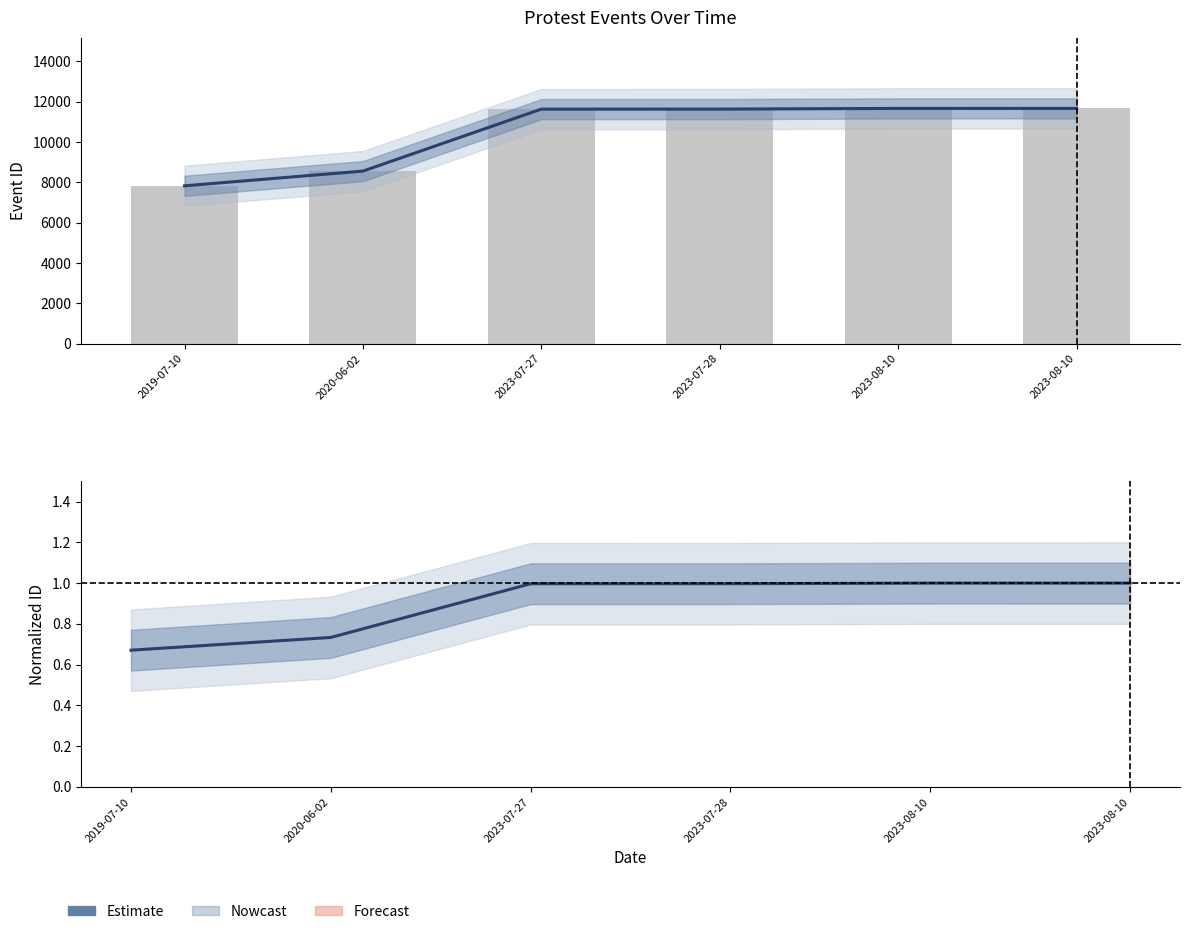

Are the bars horizontal?

No